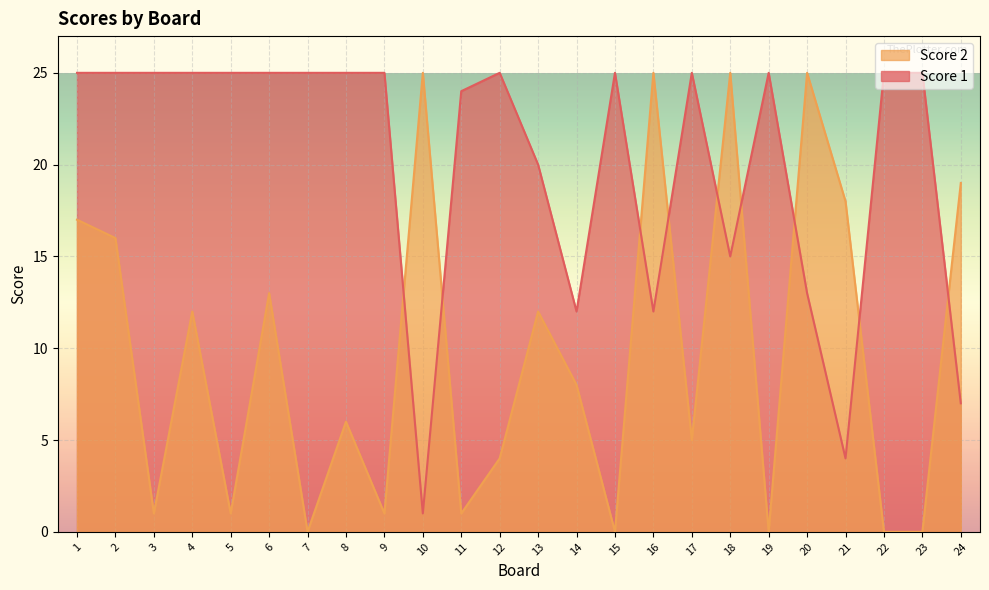

At 12, list the series in order from smallest to largest.

Score 2, Score 1